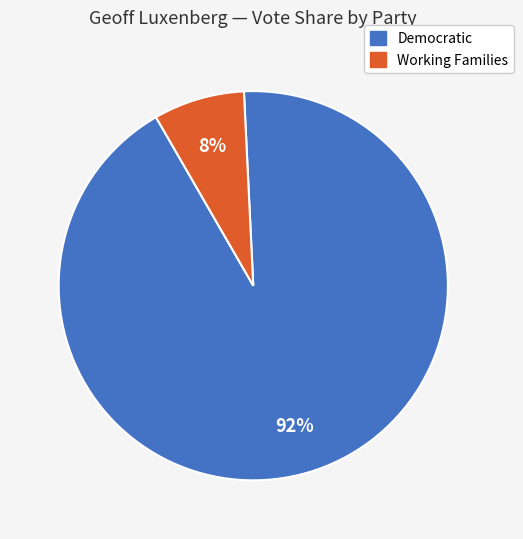

Is there any slice that represents more than half of the pie?

Yes